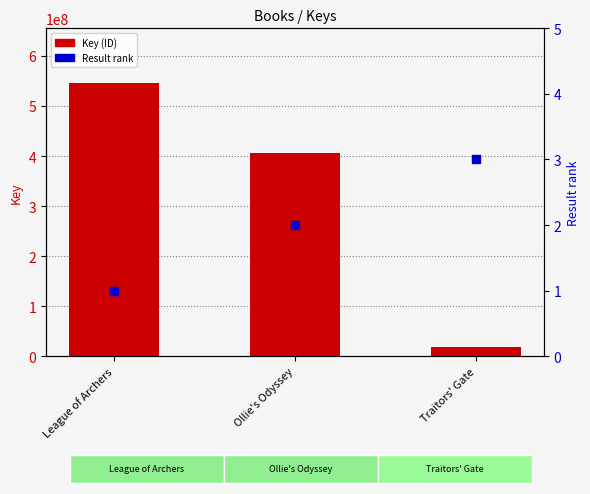

What are all the series names shown in the legend?

Key (ID), Result rank